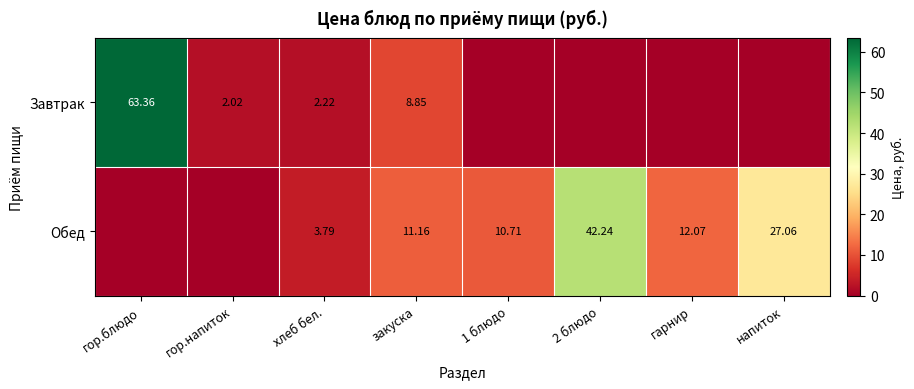

Rank the series at хлеб бел. from lowest to highest value.

Завтрак, Обед